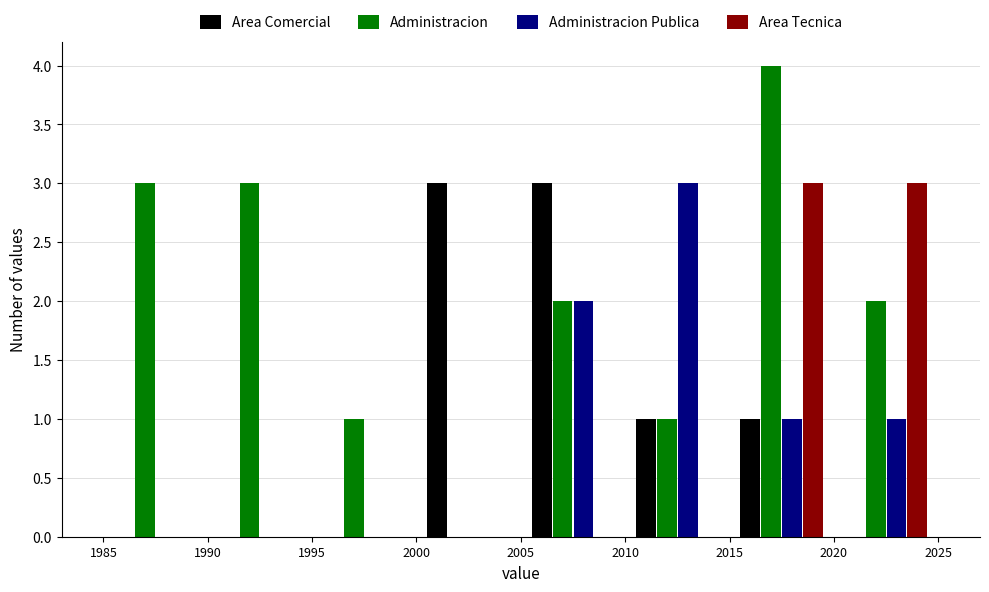

Reading left to right, list every range on the x-axis with the height of the bar of each series over it. The values are not printed on the chart, so give them approximately, as read against the axis.

1985 to 1990: Area Comercial=0	Administracion=3	Administracion Publica=0	Area Tecnica=0
1990 to 1995: Area Comercial=0	Administracion=3	Administracion Publica=0	Area Tecnica=0
1995 to 2000: Area Comercial=0	Administracion=1	Administracion Publica=0	Area Tecnica=0
2000 to 2005: Area Comercial=3	Administracion=0	Administracion Publica=0	Area Tecnica=0
2005 to 2010: Area Comercial=3	Administracion=2	Administracion Publica=2	Area Tecnica=0
2010 to 2015: Area Comercial=1	Administracion=1	Administracion Publica=3	Area Tecnica=0
2015 to 2020: Area Comercial=1	Administracion=4	Administracion Publica=1	Area Tecnica=3
2020 to 2025: Area Comercial=0	Administracion=2	Administracion Publica=1	Area Tecnica=3